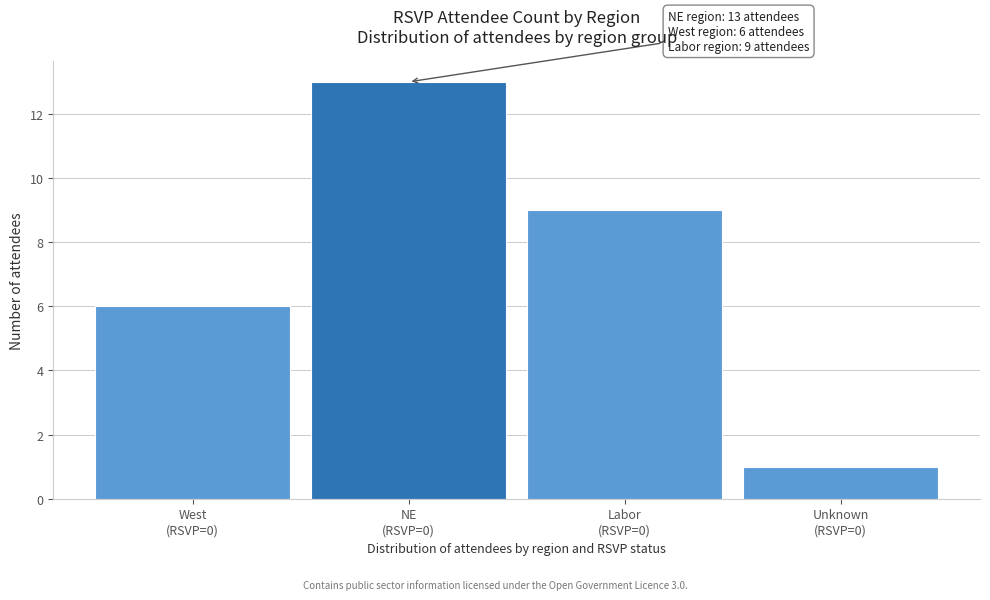

Reading left to right, list all the values displayed in this chart.

6	13	9	1